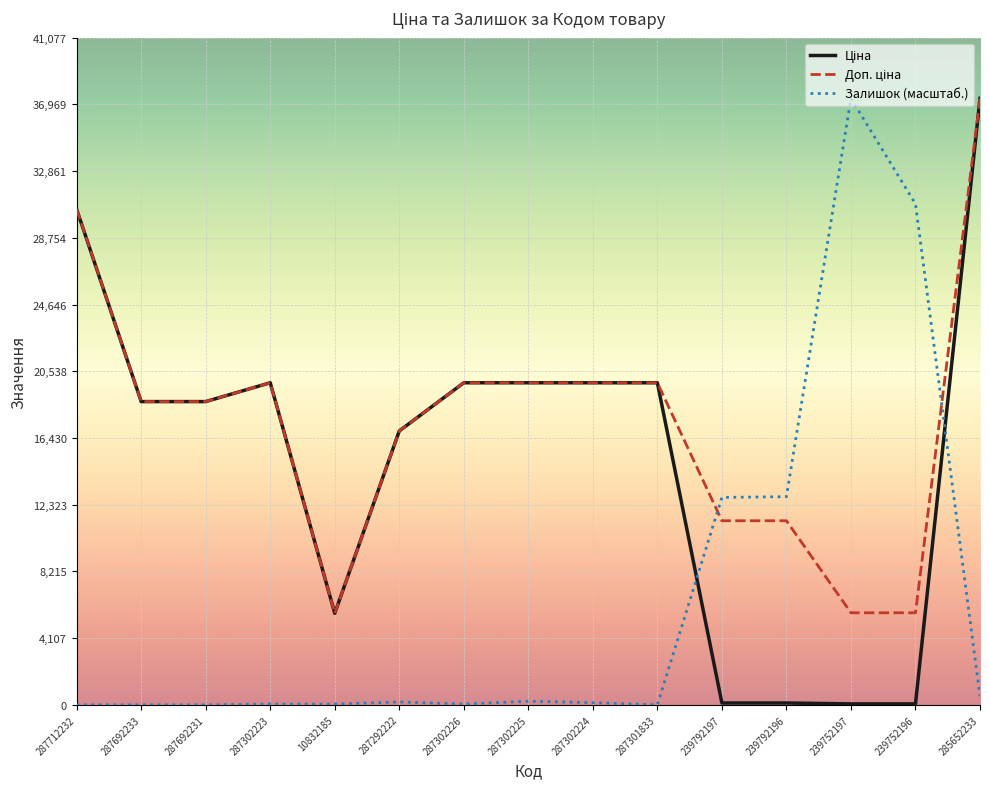

At which category is the sum across all series the highest?

285652233